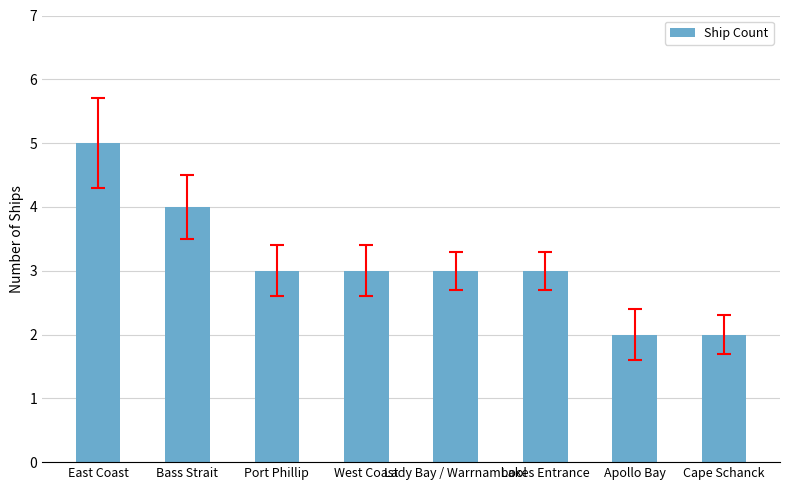

What is the label of the 6th bar from the left?

Lakes Entrance